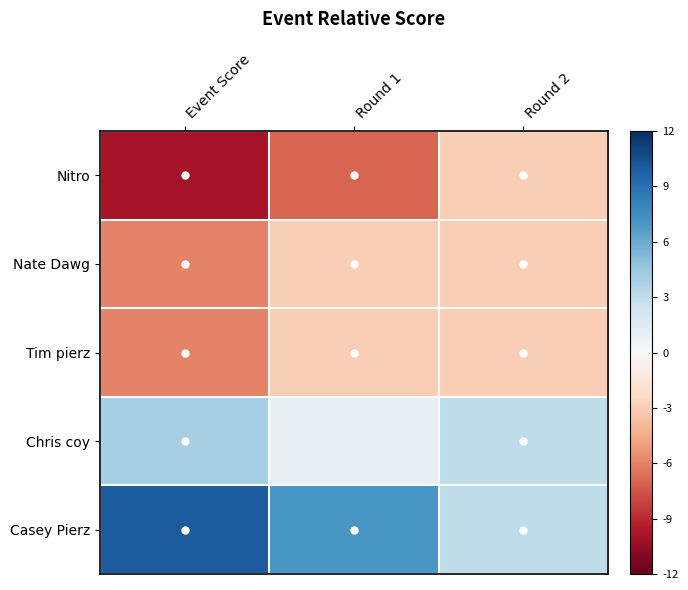

Reading left to right, extract all data points from this chart.

Nitro: Event Score=-10	Round 1=-7	Round 2=-3
Nate Dawg: Event Score=-6	Round 1=-3	Round 2=-3
Tim pierz: Event Score=-6	Round 1=-3	Round 2=-3
Chris coy: Event Score=4	Round 1=1	Round 2=3
Casey Pierz: Event Score=10	Round 1=7	Round 2=3